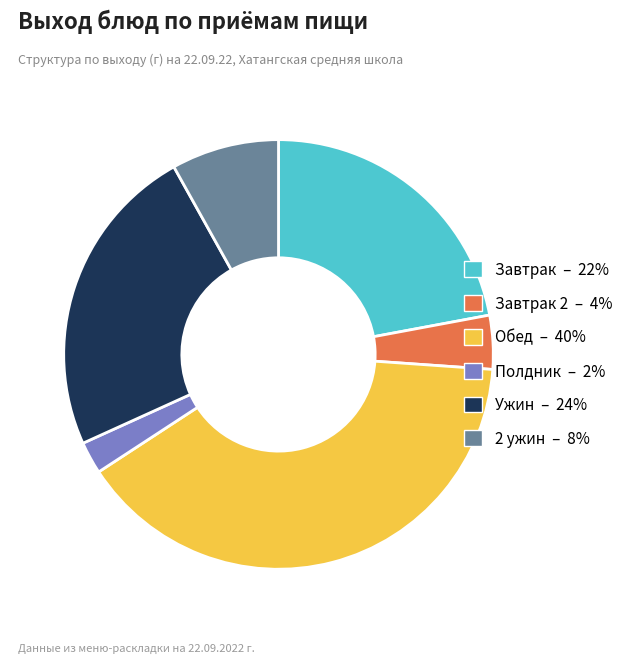

Is there any slice that represents more than half of the pie?

No